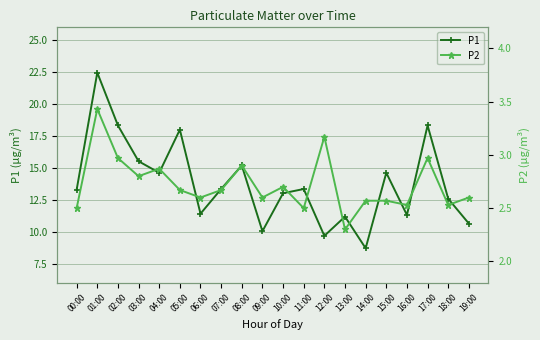

Which label corresponds to the smallest value in the chart?

13:00